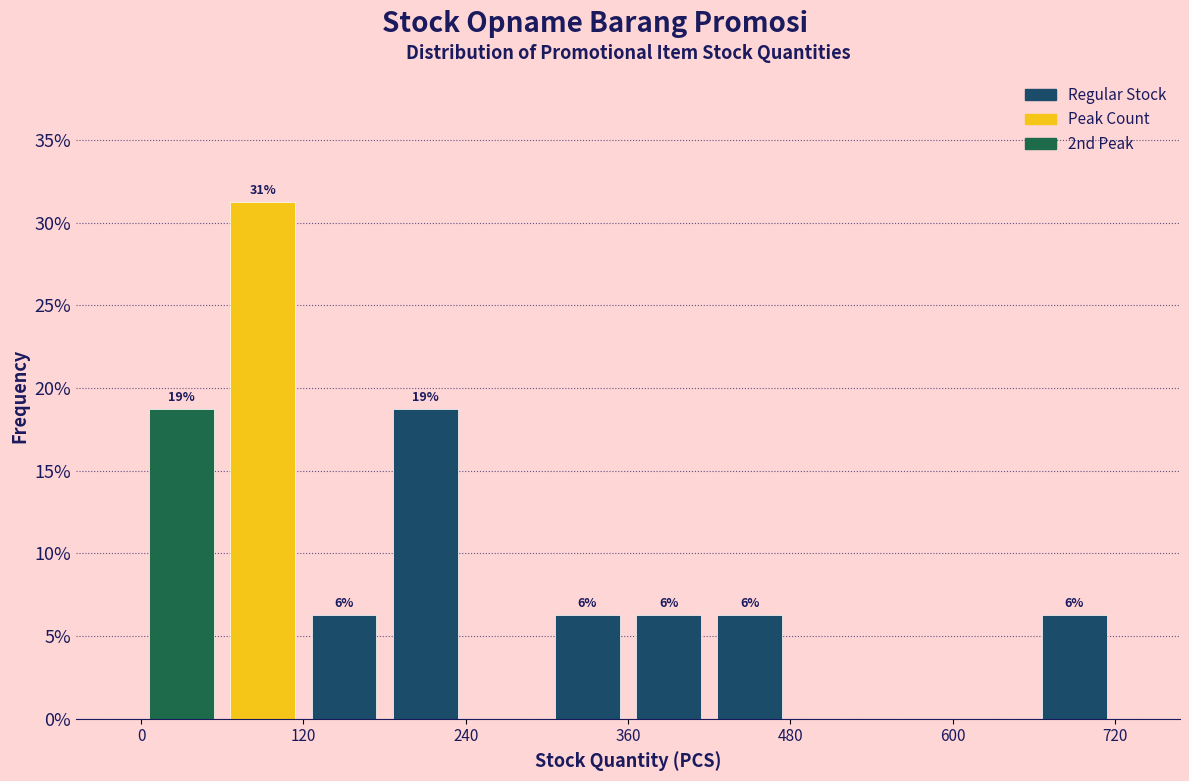

Around what value on the x-axis is the tallest bar? Give the approximate position of its centre, as read against the axis.

100